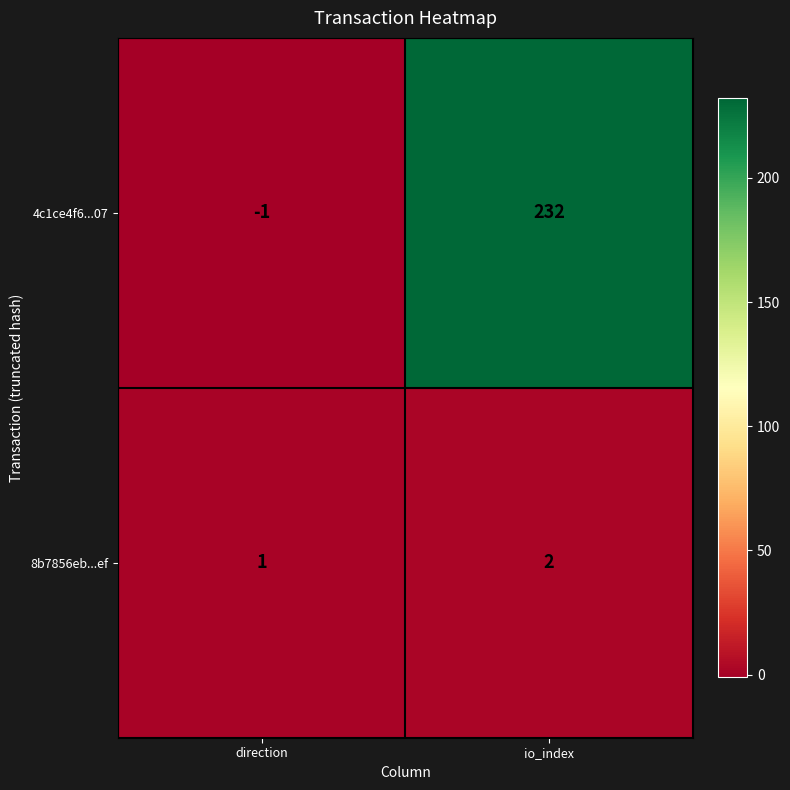

Rank the series by their maximum value, from highest to lowest.

4c1ce4f6...07, 8b7856eb...ef